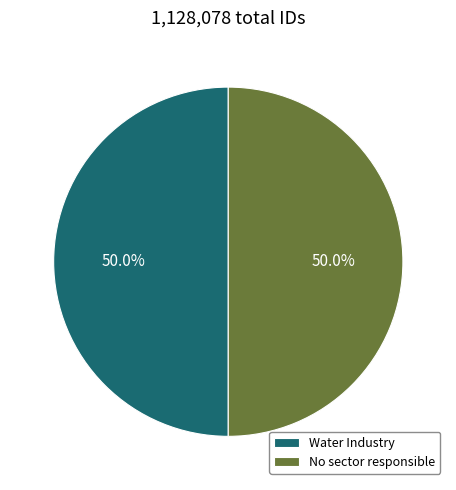

How much of the chart is everything except Water Industry?

50.0%